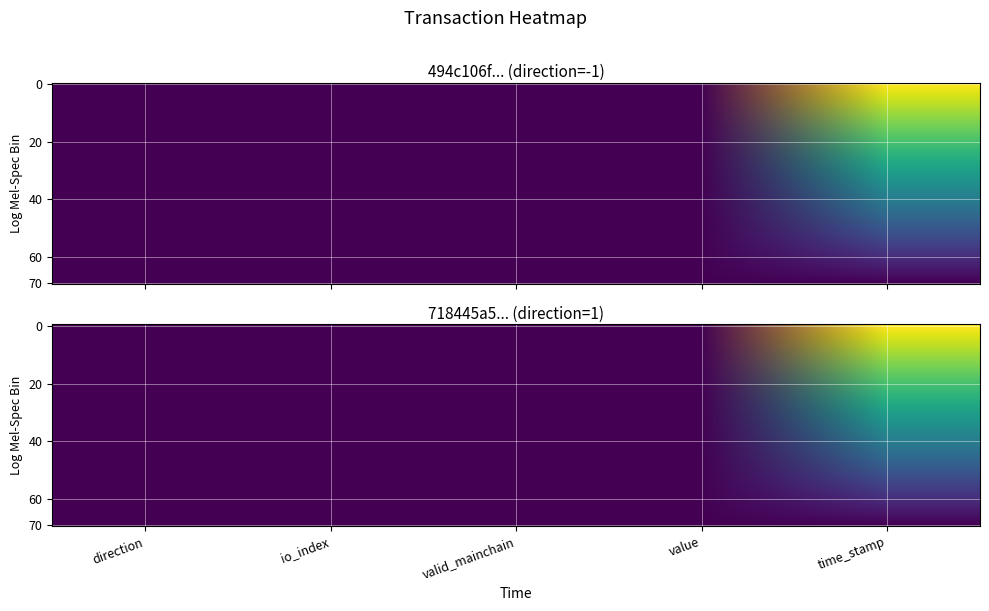

At how many categories does at least one series exceed 0?

5